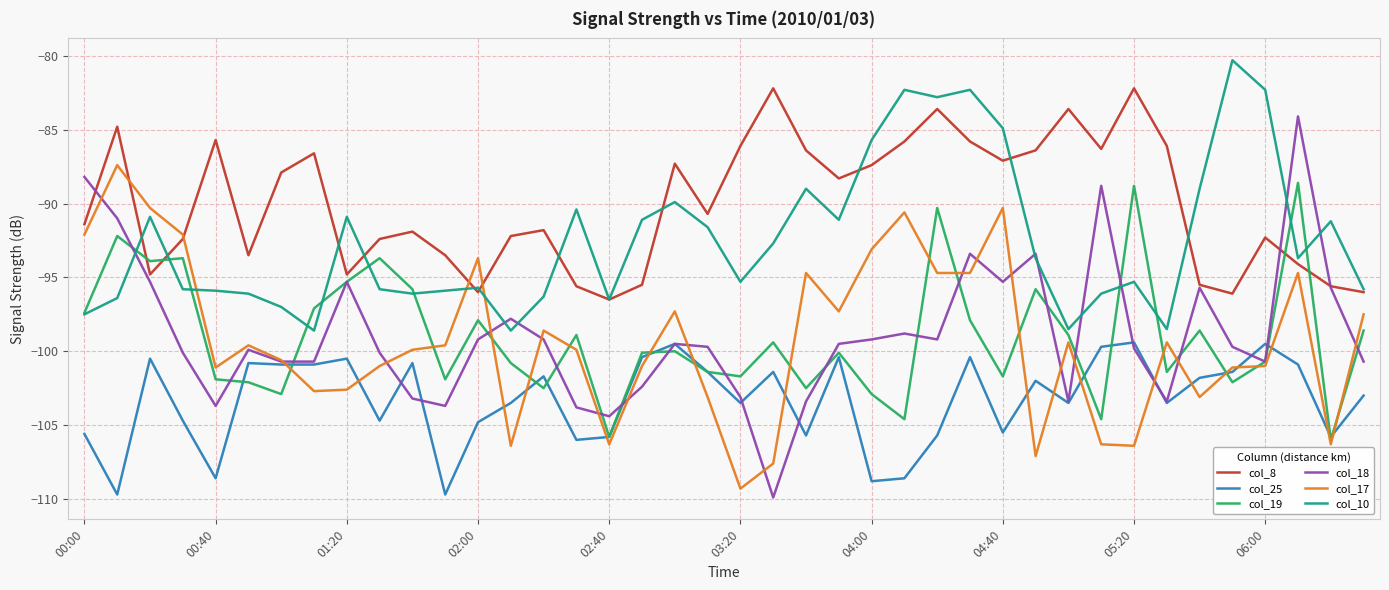

What is the maximum value shown in the chart?

-80.3